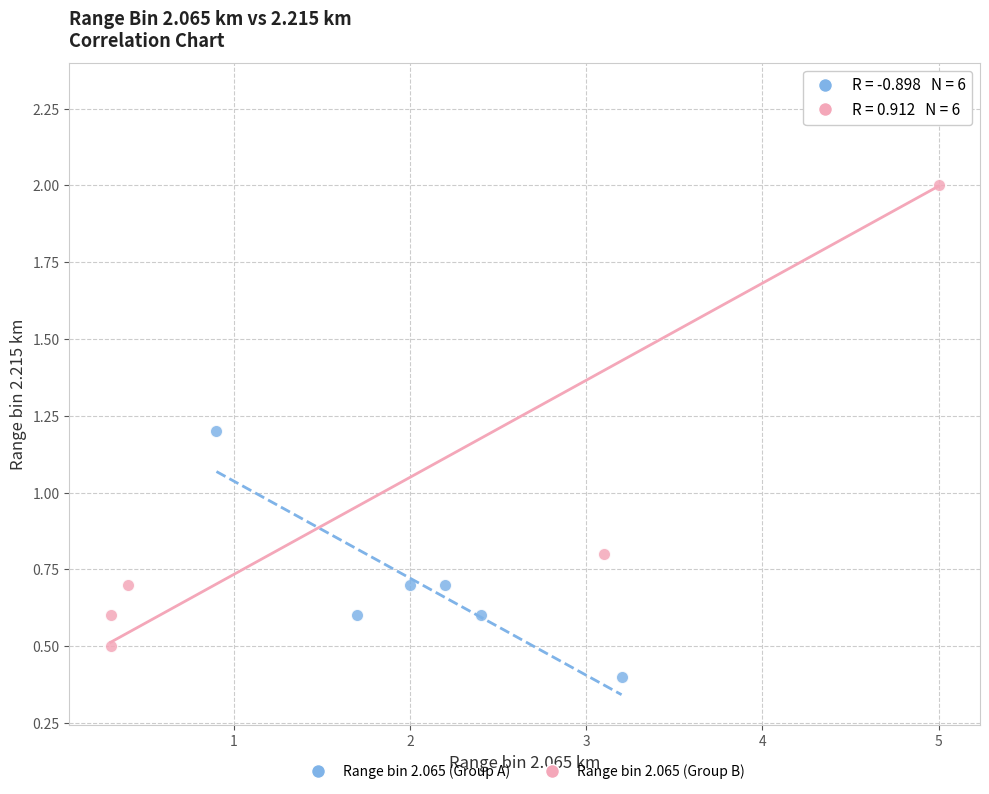

Which series reaches the minimum Y coordinate?

Range bin 2.065 (Group A)